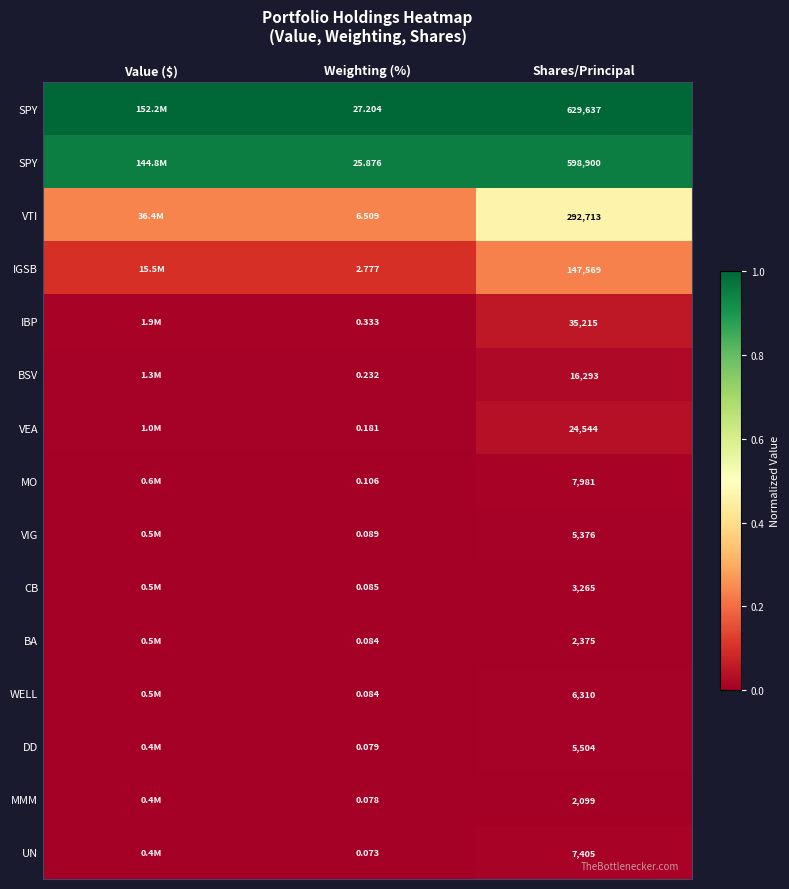

Which has a higher value, Value ($) or Weighting (%)?

Value ($)